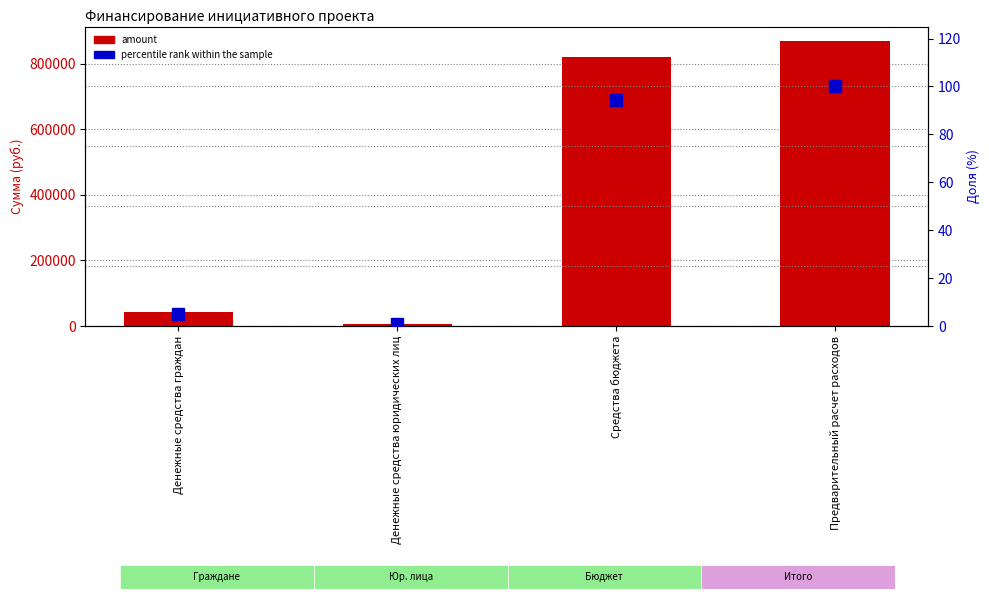

At Средства бюджета, list the series in order from largest to smallest.

amount, percentile rank within the sample